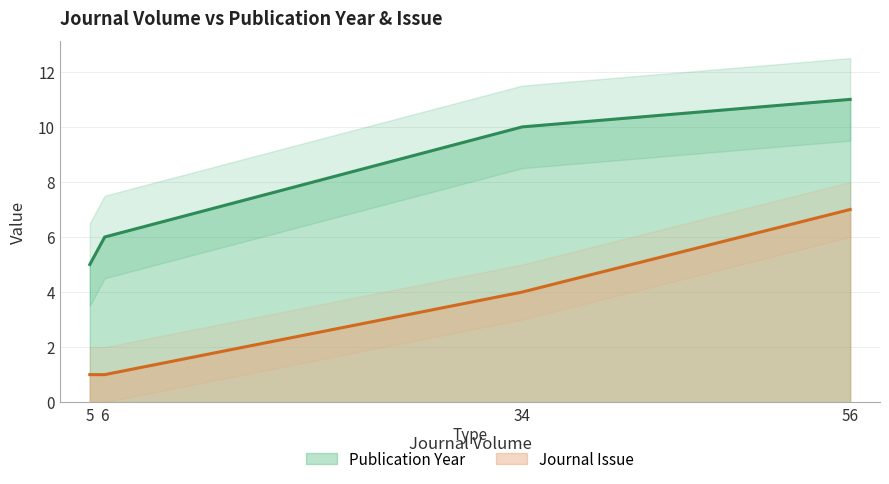

At which label does Publication Year reach its minimum?

5